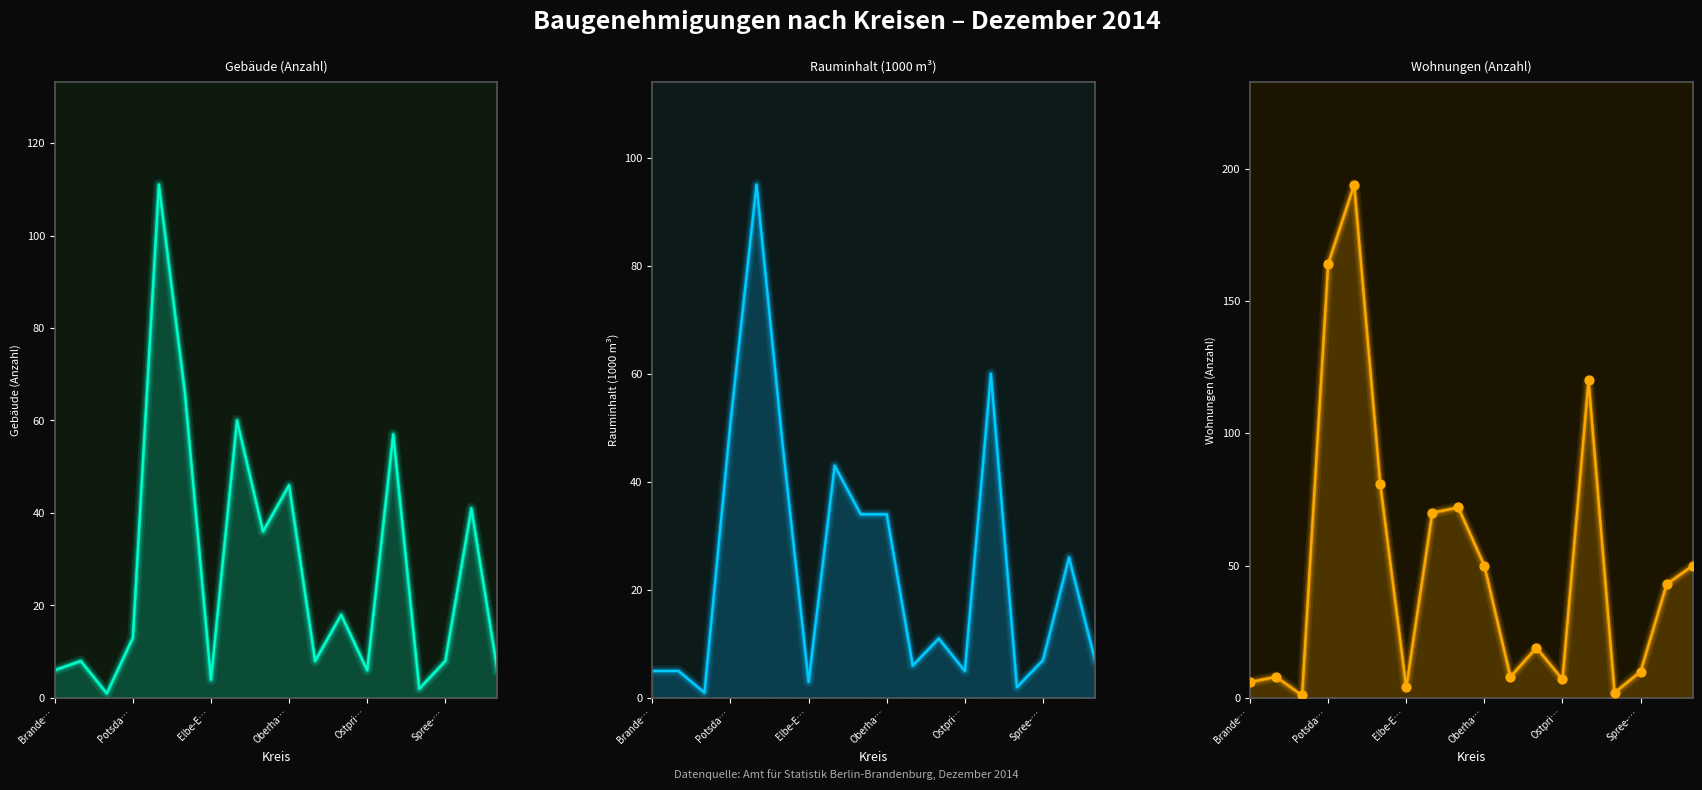

At how many categories does at least one series exceed 69?

6